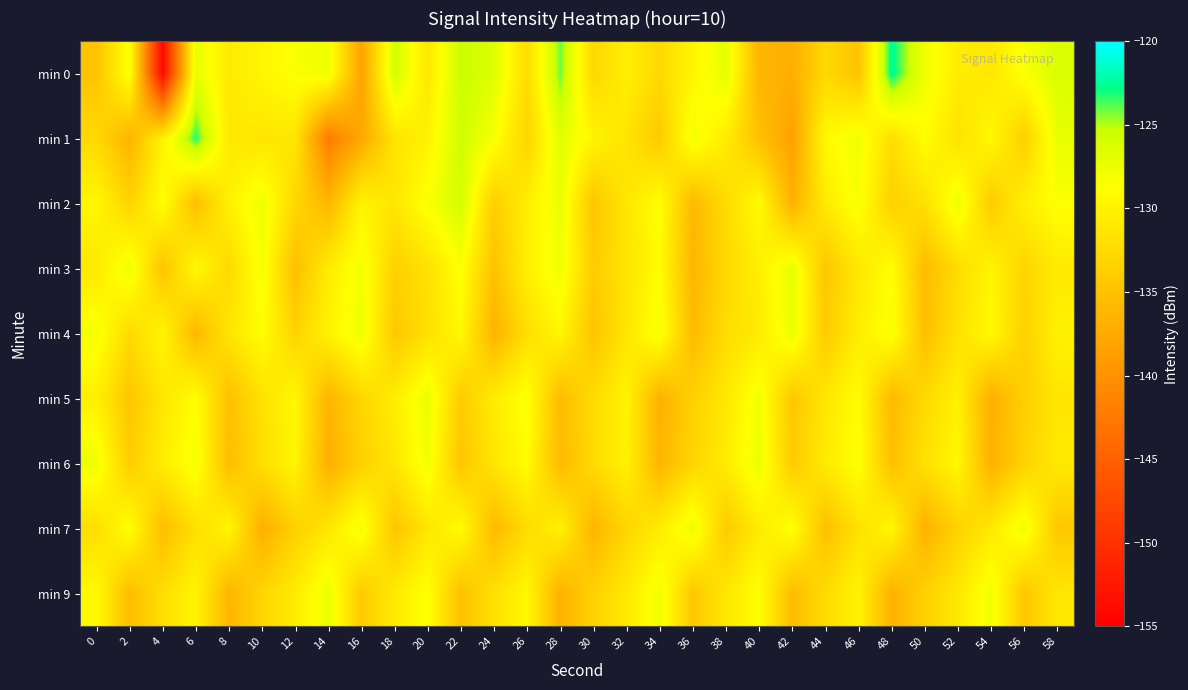

Rank the series by their maximum value, from lowest to highest.

min 6, min 7, min 9, min 4, min 5, min 3, min 2, min 1, min 0